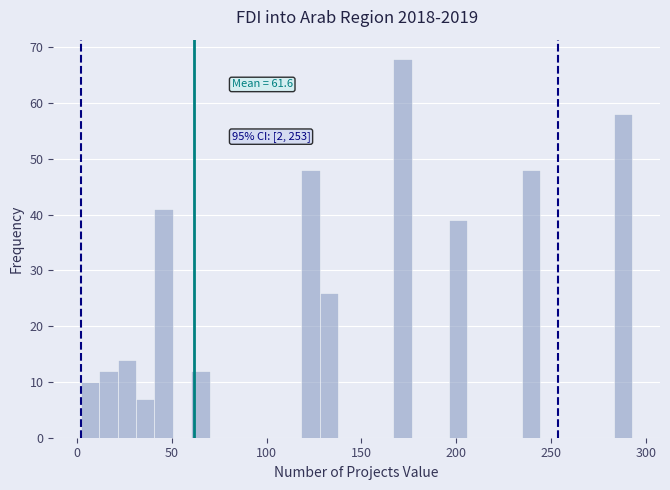

Read against the x-axis, roughly where is the centre of the tallest bar?

170